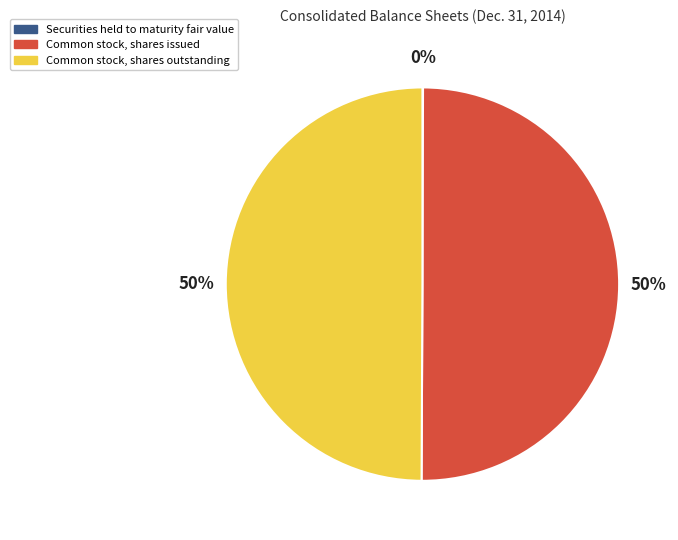

What percentage is the Common stock, shares outstanding slice, to the nearest percent?

50%